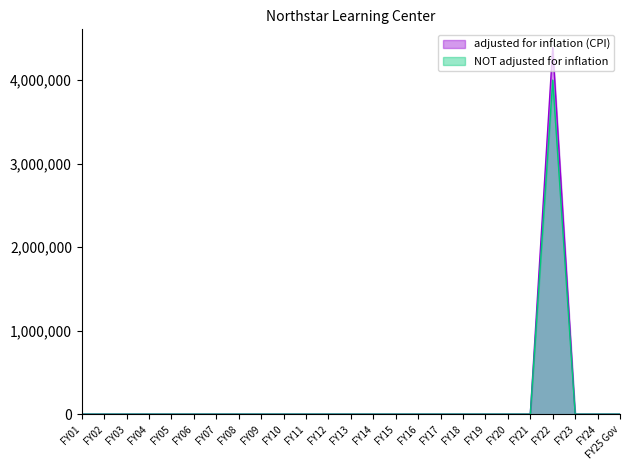

The value of adjusted for inflation (CPI) at FY15 is 2107717. True or false?

False